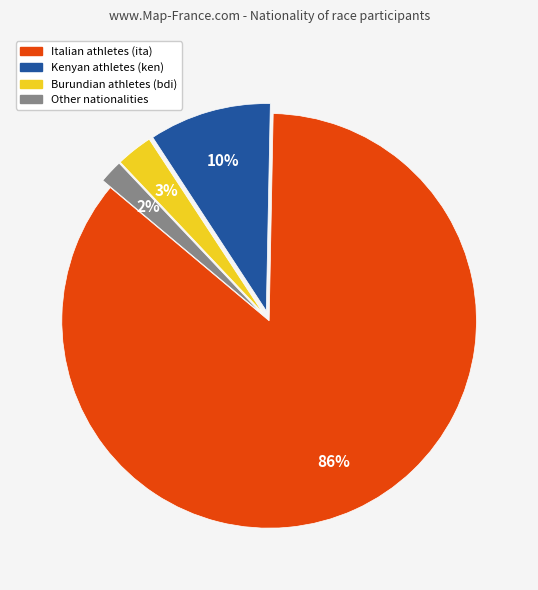

To the nearest percent, what is the average slice percentage?

25%